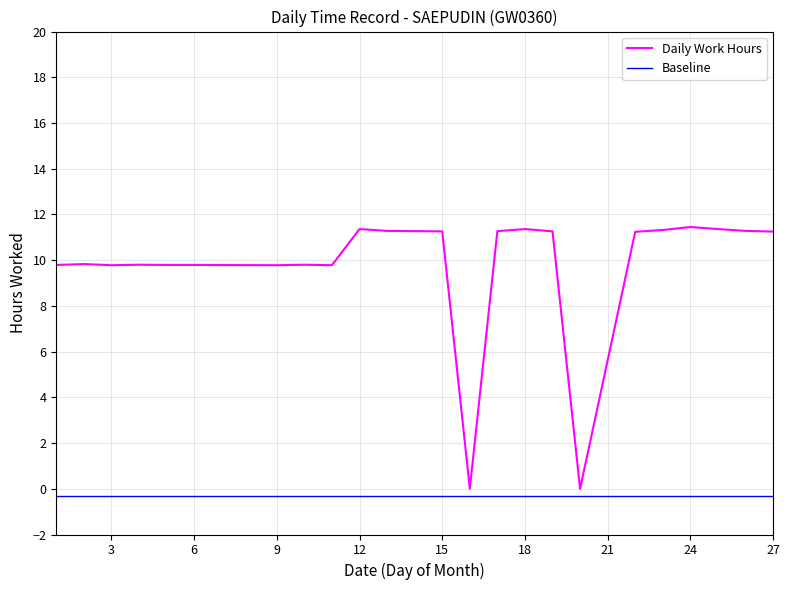

True or false: the data has more than 2 interior local peaks.

True